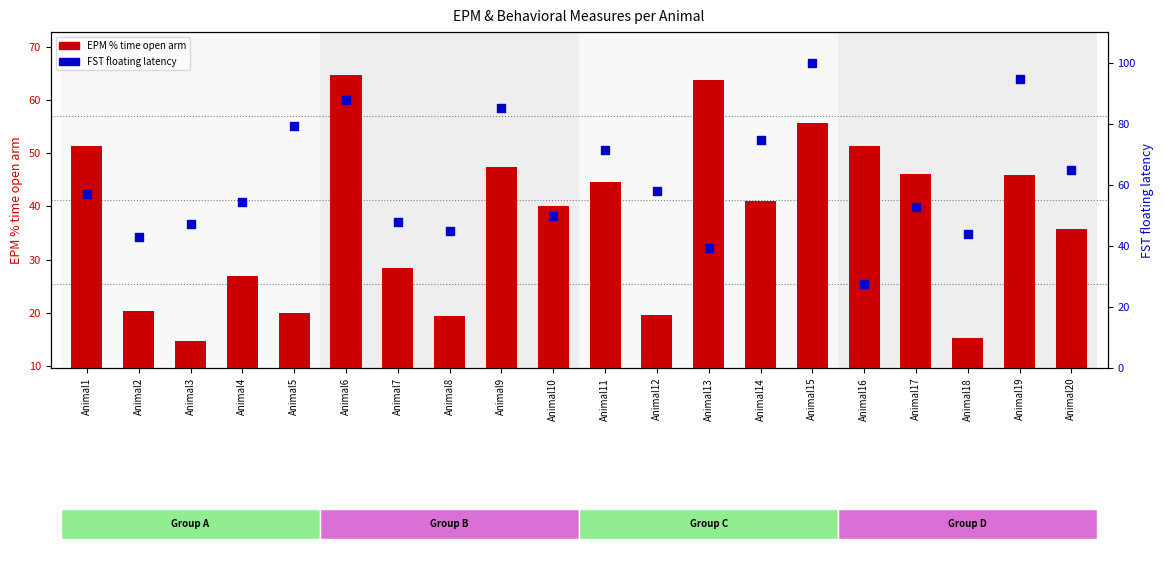

Which series reaches the minimum Y coordinate?

EPM % time open arm